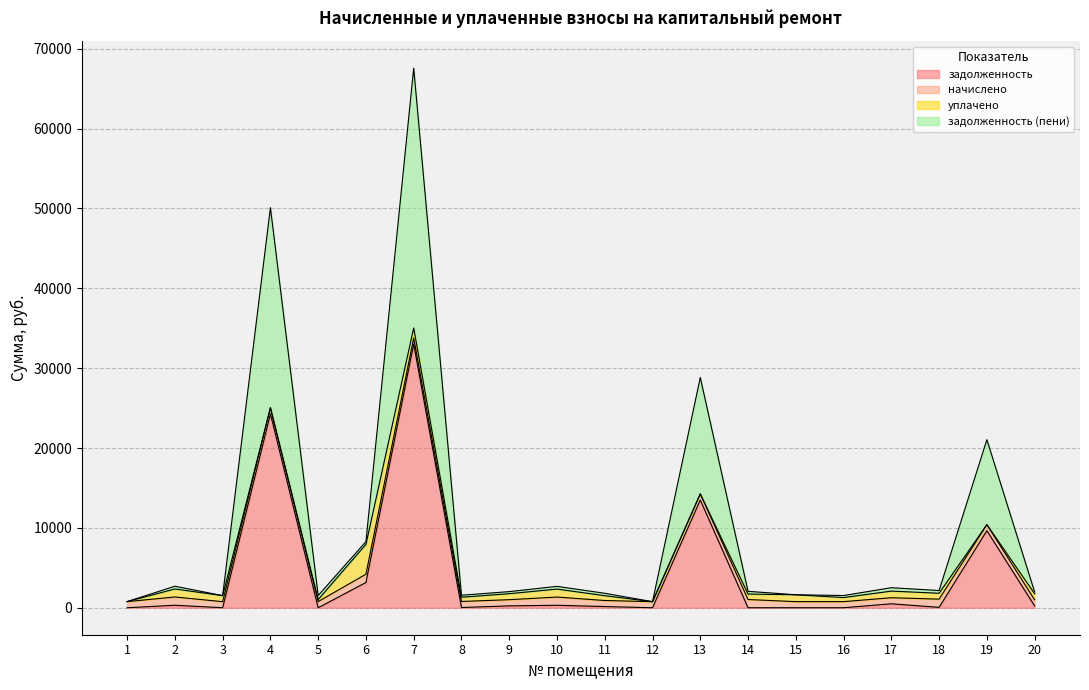

True or false: задолженность (пени) has a value of 1271.2 at 17.

False